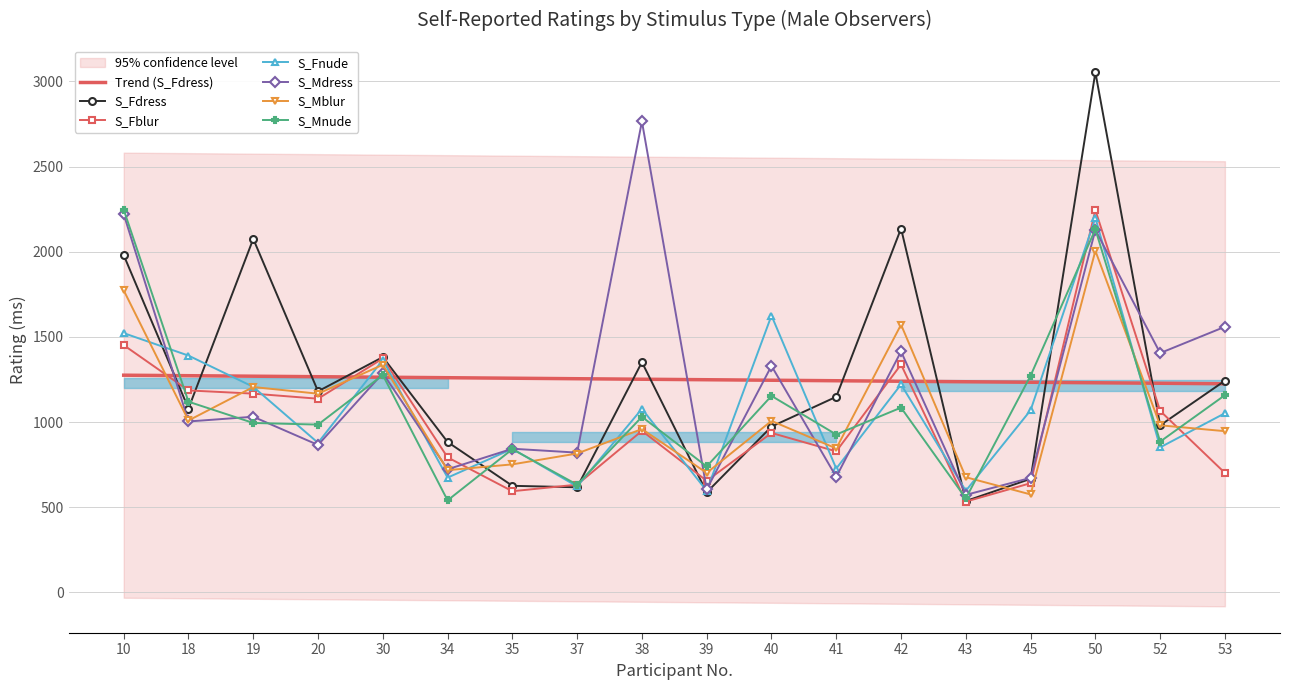

Between which two adjacent categories do S_Mnude and S_Fdress first intersect?

18 and 19